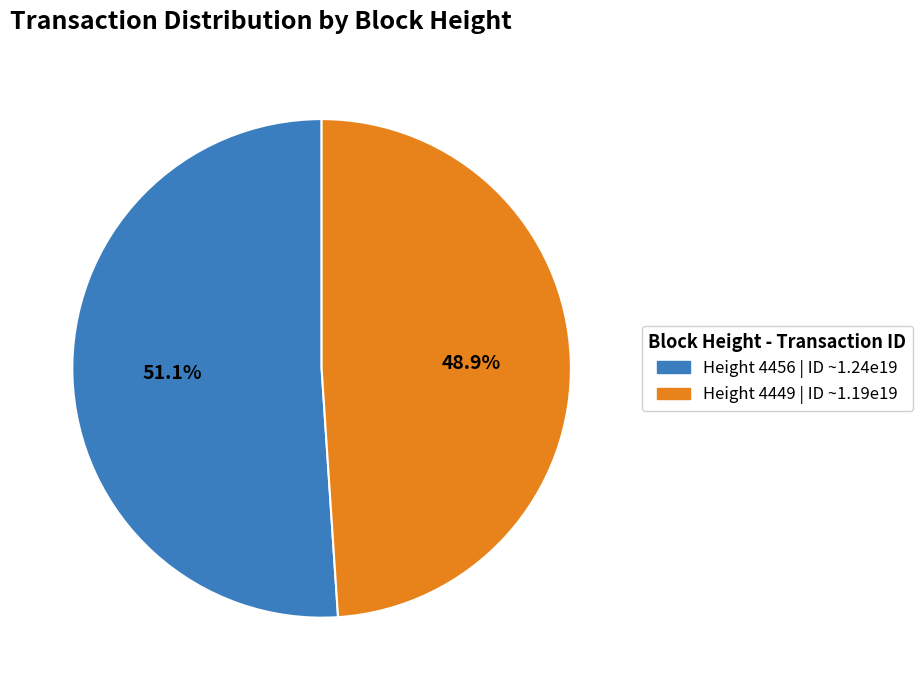

To the nearest percent, what is the difference between the largest and smallest slice percentages?

2%